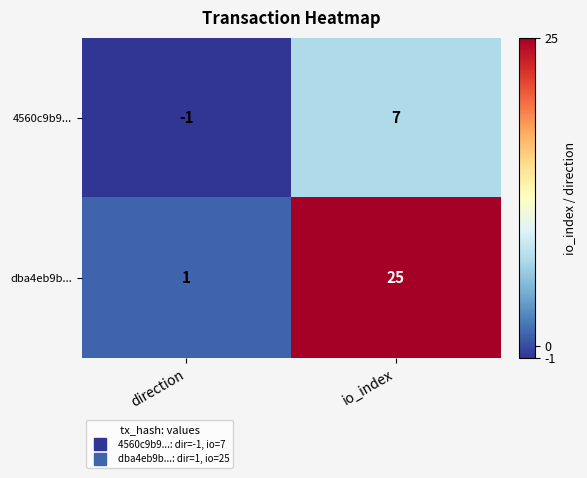

Which label corresponds to the smallest value in the chart?

direction